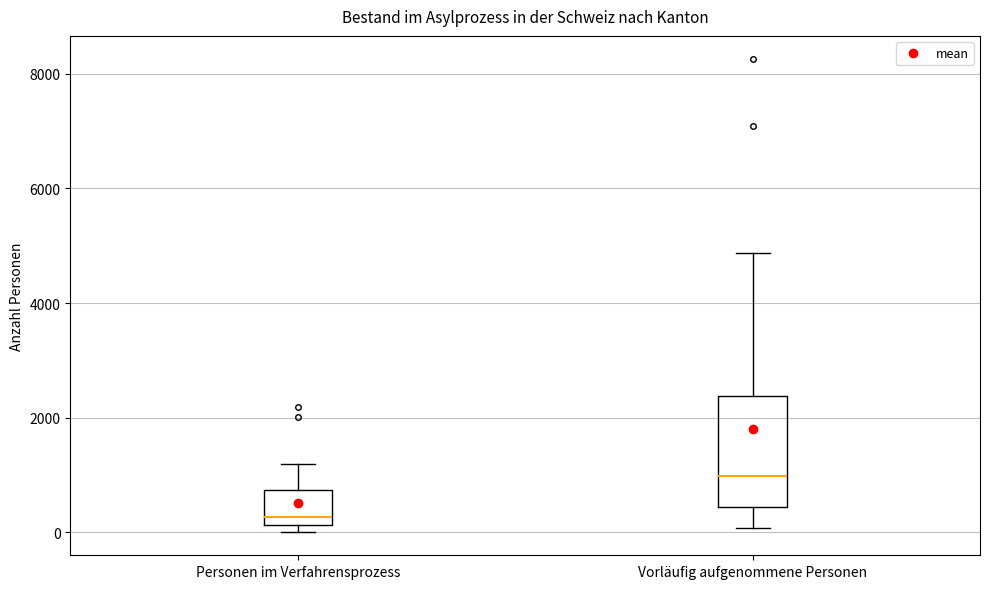

Which box has the highest median line?

Vorläufig aufgenommene Personen